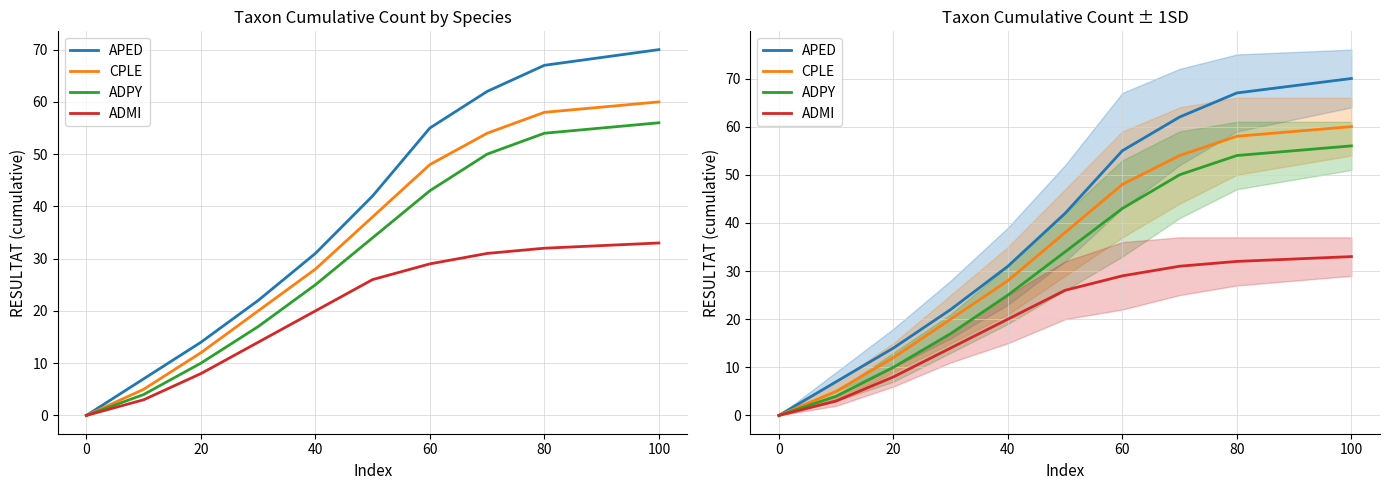

The value of ADMI at 40 is 21. True or false?

False